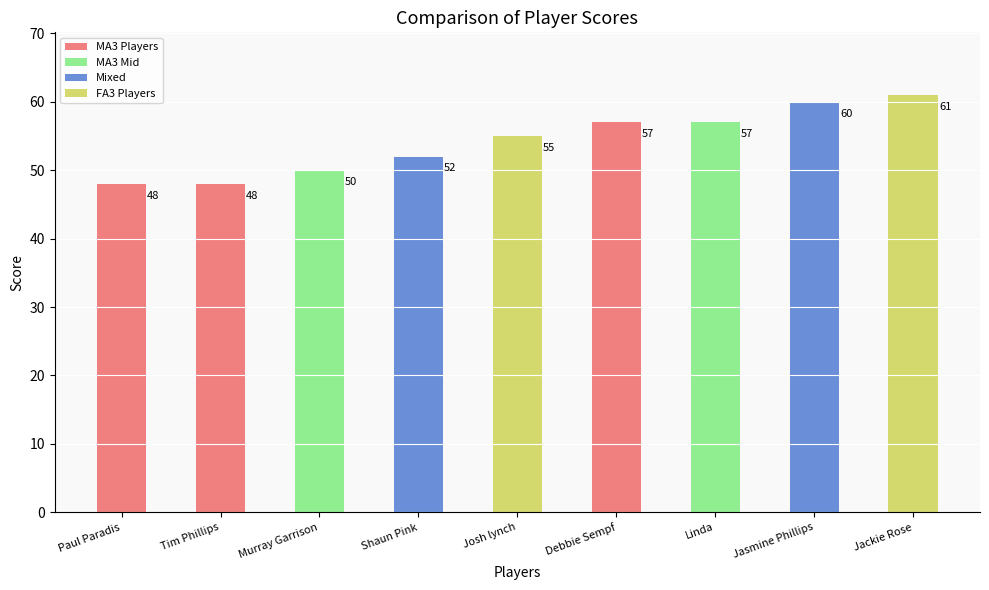

Reading left to right, what are all the values shown in this chart?

Paul Paradis=48	Tim Phillips=48	Murray Garrison=50	Shaun Pink=52	Josh lynch=55	Debbie Sempf=57	Linda=57	Jasmine Phillips=60	Jackie Rose=61